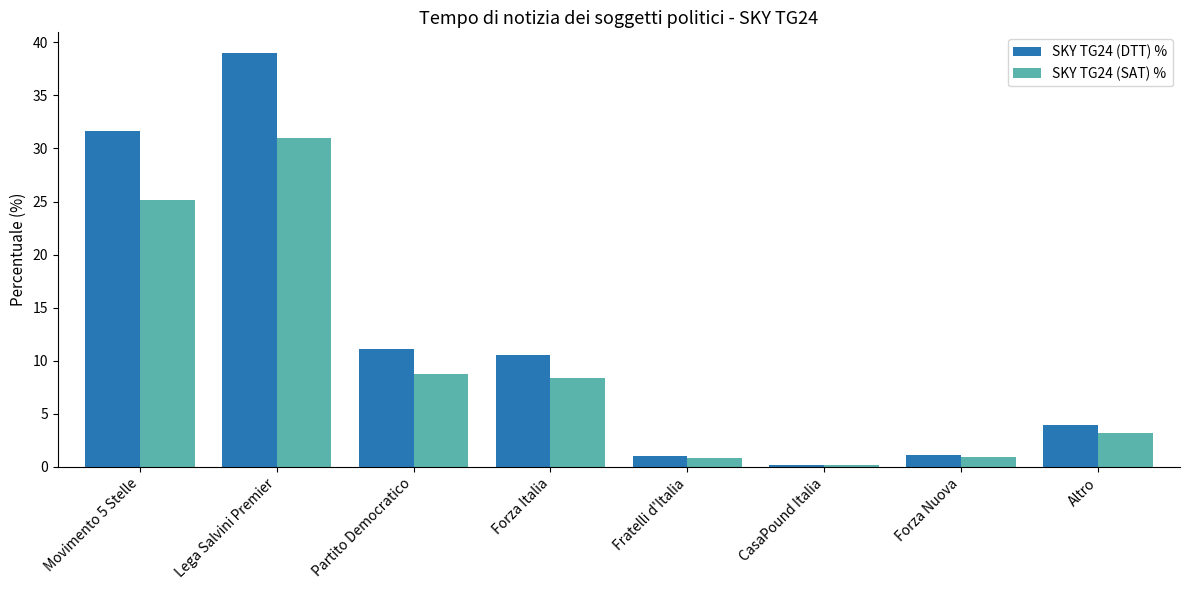

Rank the series by their maximum value, from highest to lowest.

SKY TG24 (DTT) %, SKY TG24 (SAT) %